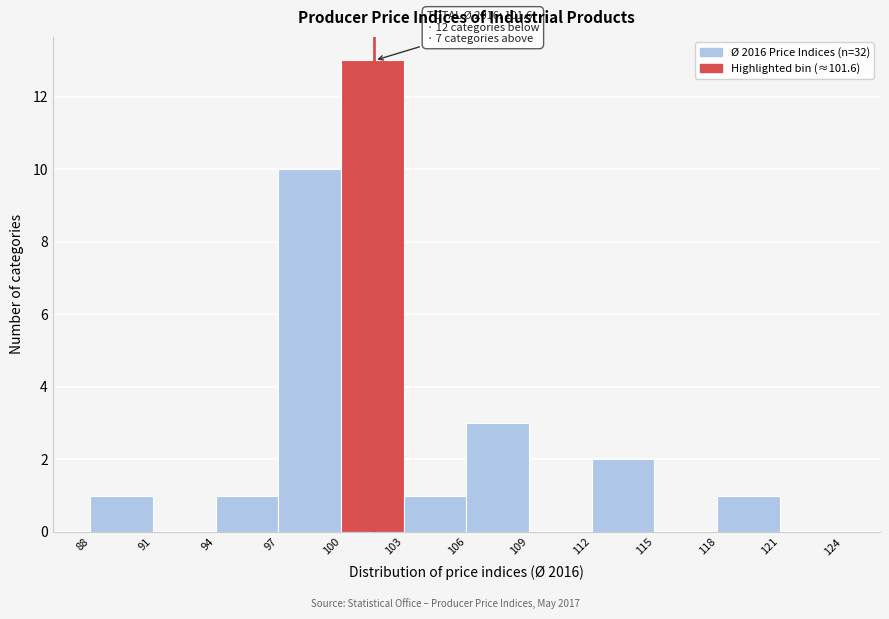

Over which range of the x-axis is the bar tallest?

100 to 103